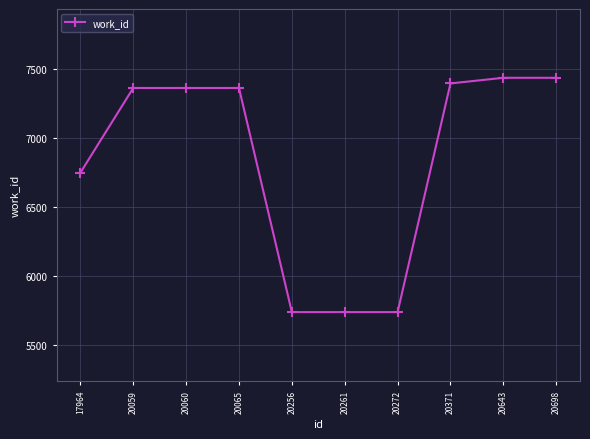

What is the average value?

6833